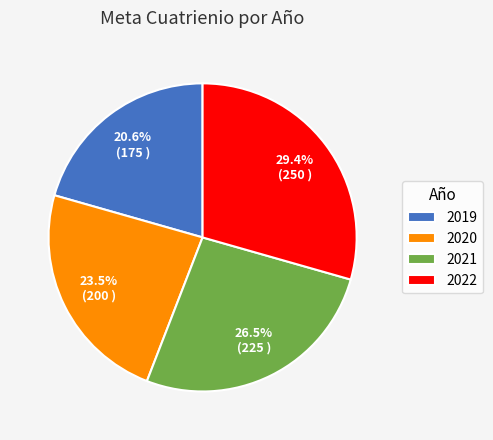

Does any single category account for the majority?

No